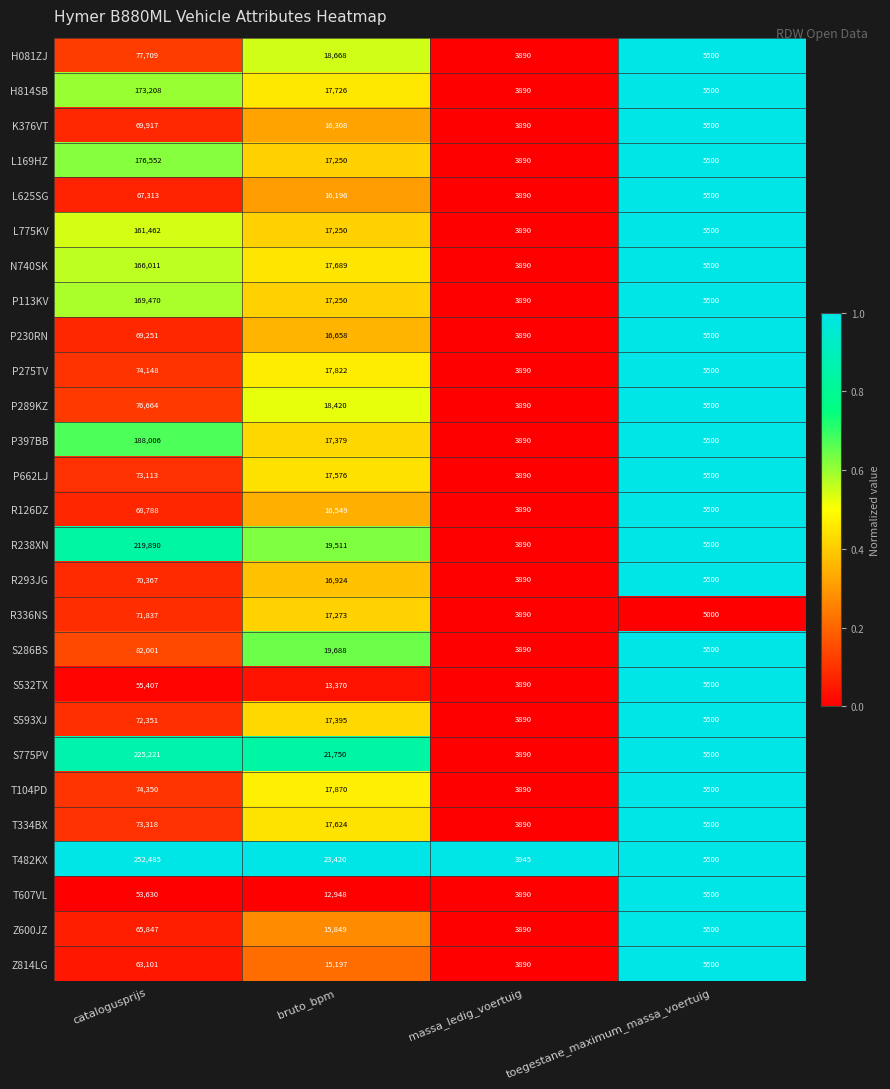

The R336NS series shows 31058 at bruto_bpm. True or false?

False